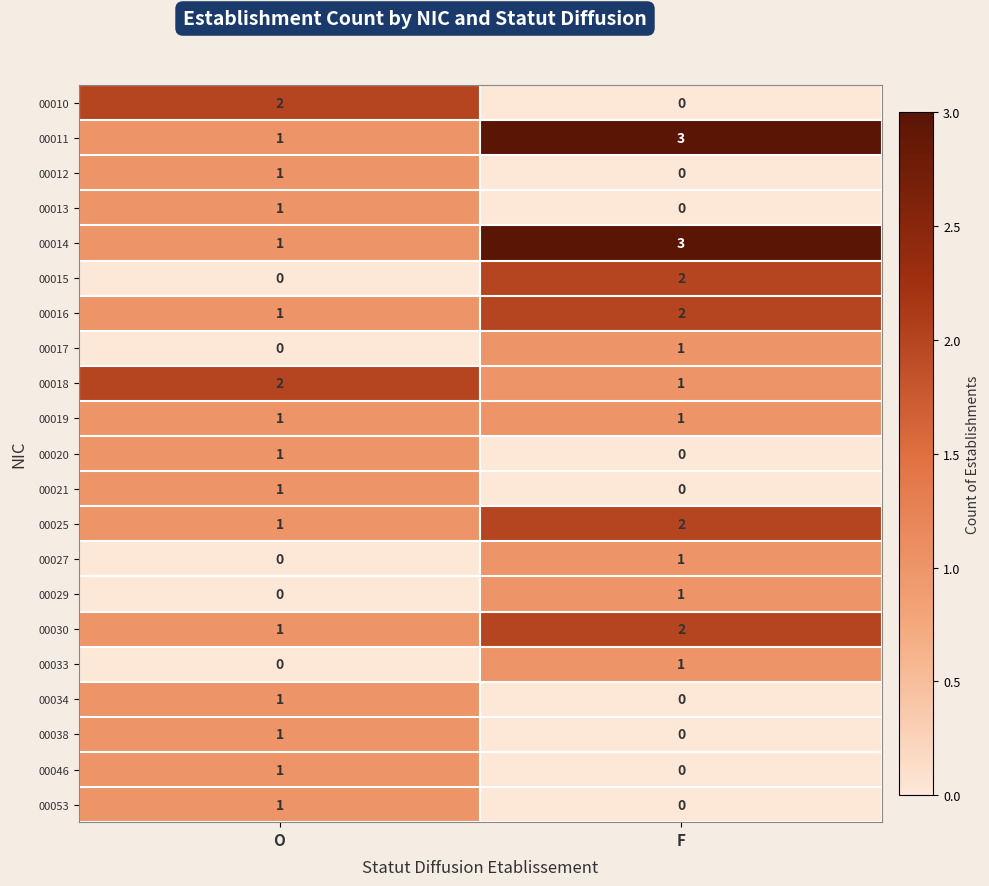

What is the sum of all 00018 values?

3